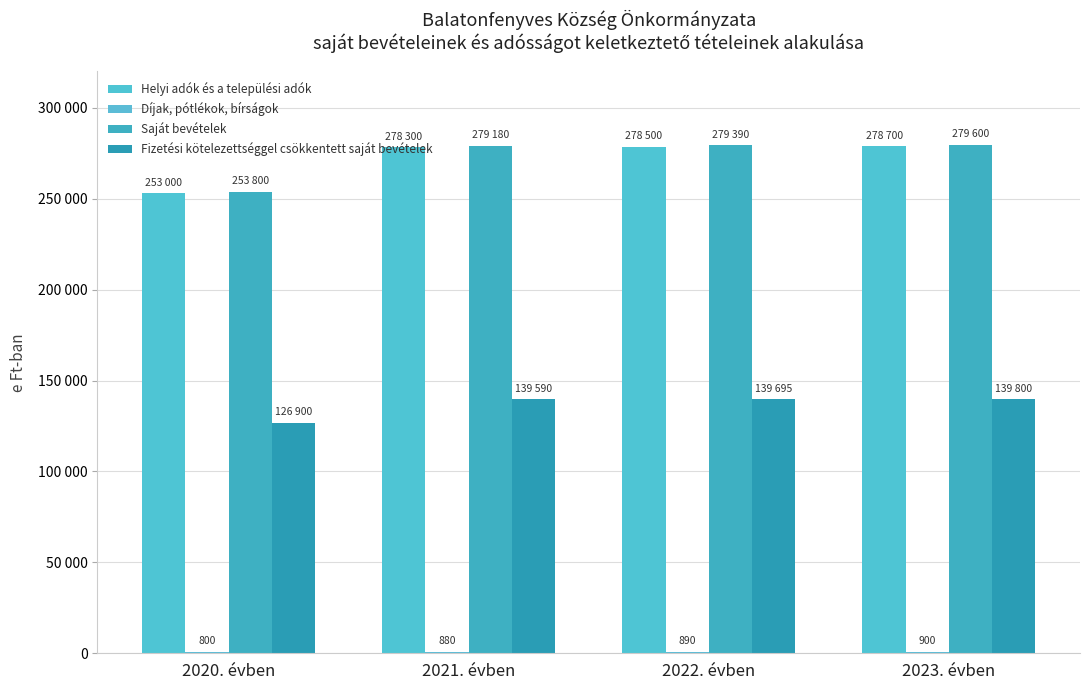

Are the bars horizontal?

No